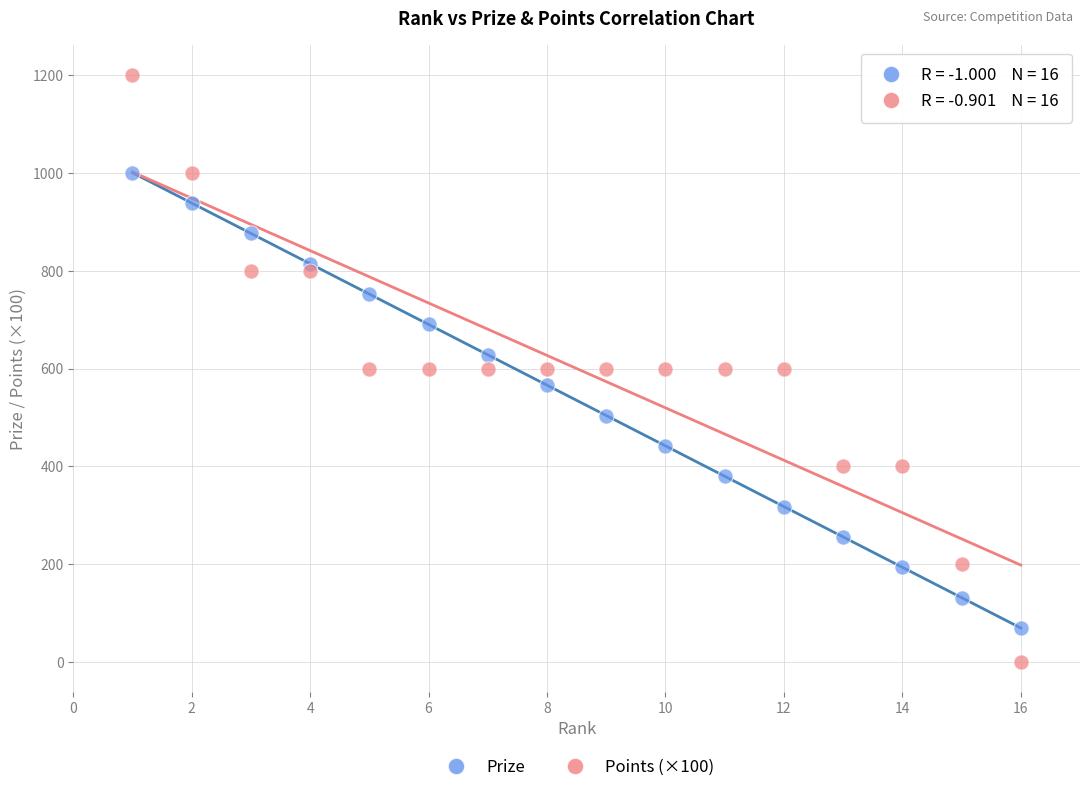

Which series contains the lowest Y value?

Points (×100)